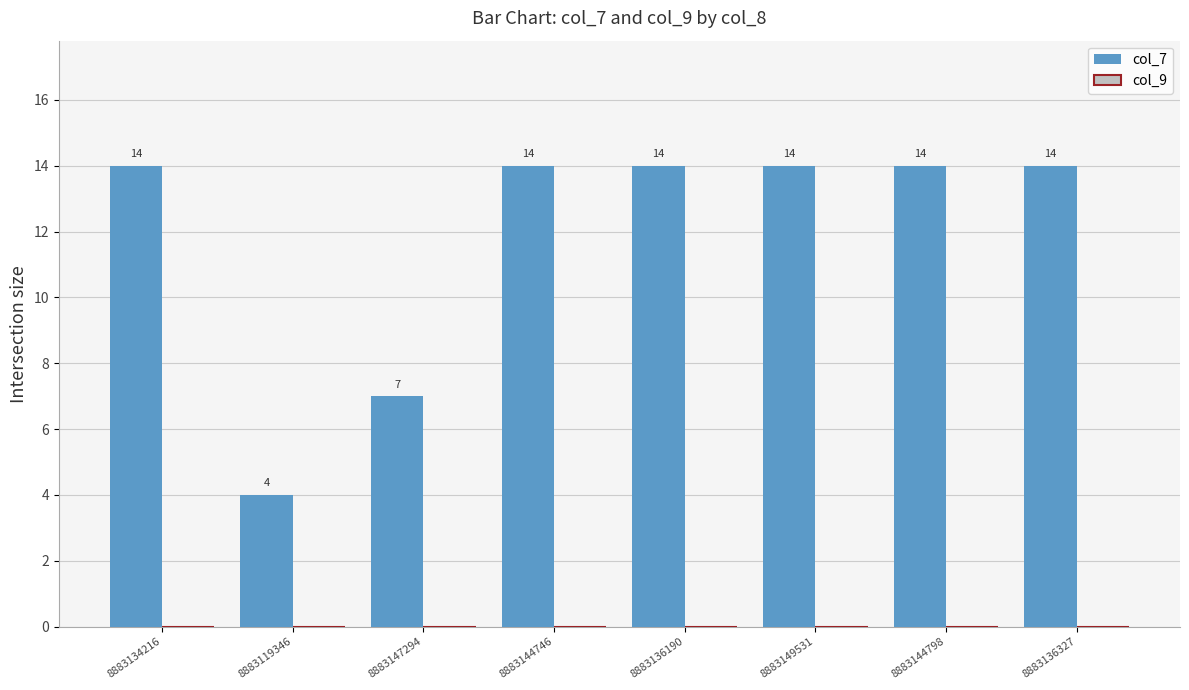

How many bars are there in total?

8